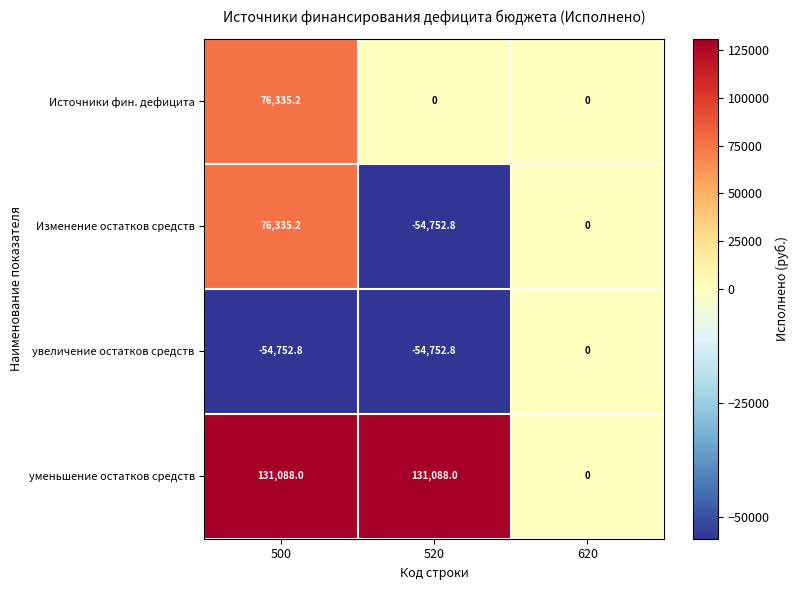

How many values in the Изменение остатков средств series are below 0?

1